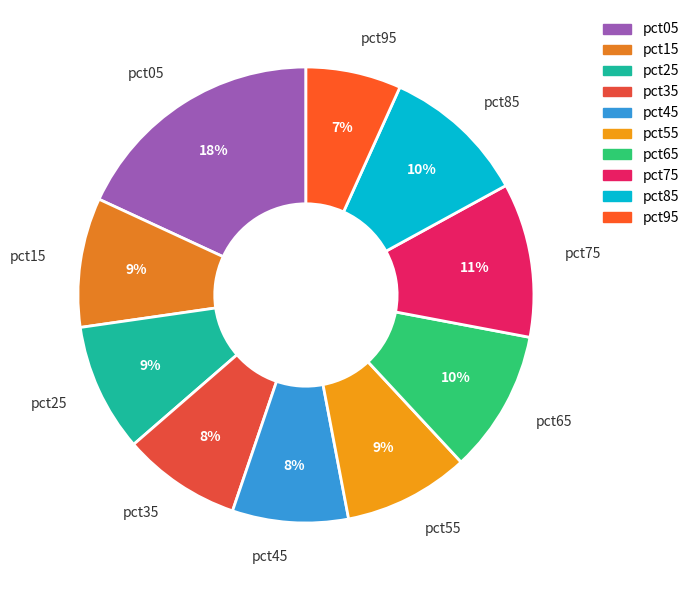

Is the sum of pct05 and pct75 greater than half?

No